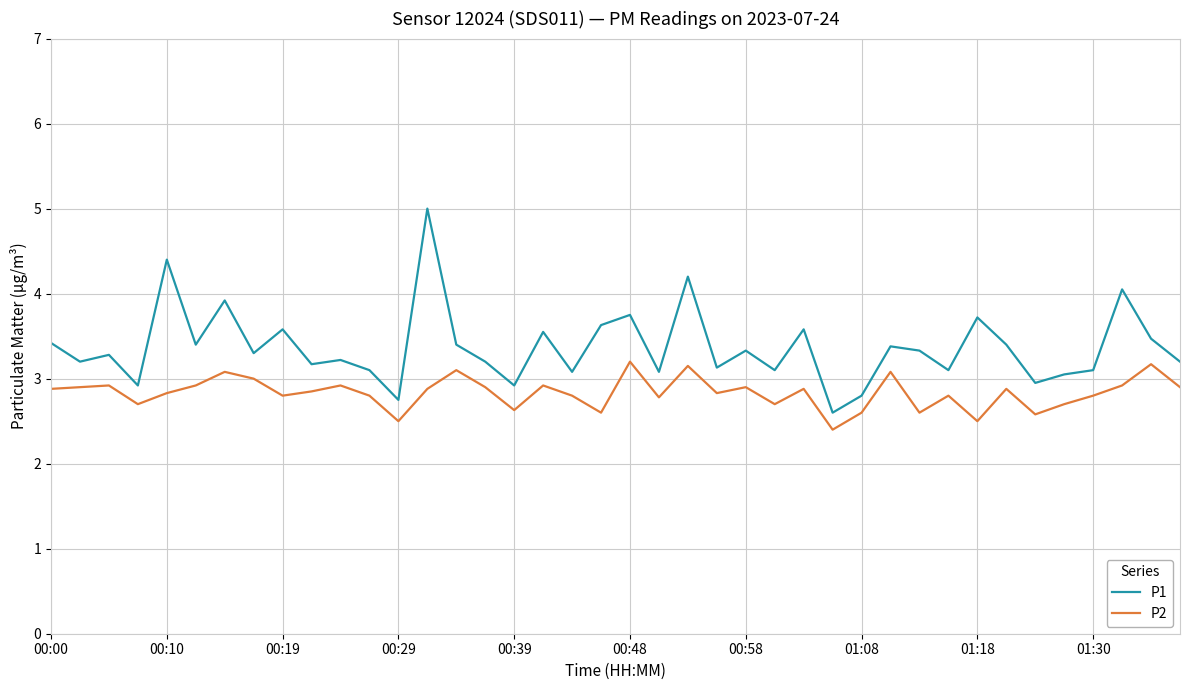

Which series has the largest total across all categories?

P1